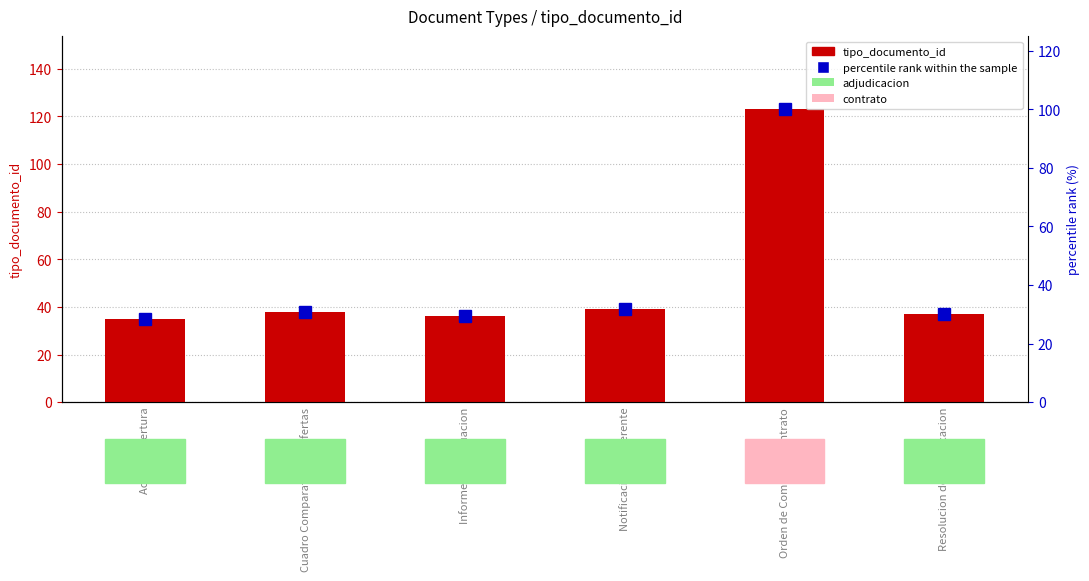

What is the sum of all tipo_documento_id values?

308.0